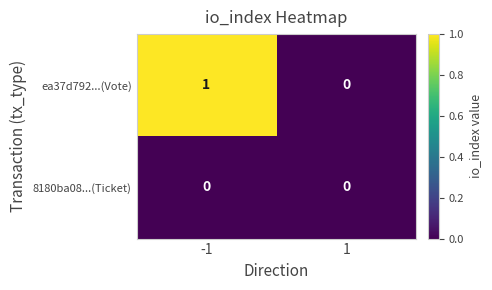

The value of 8180ba08...(Ticket) at 1 is 0. True or false?

True